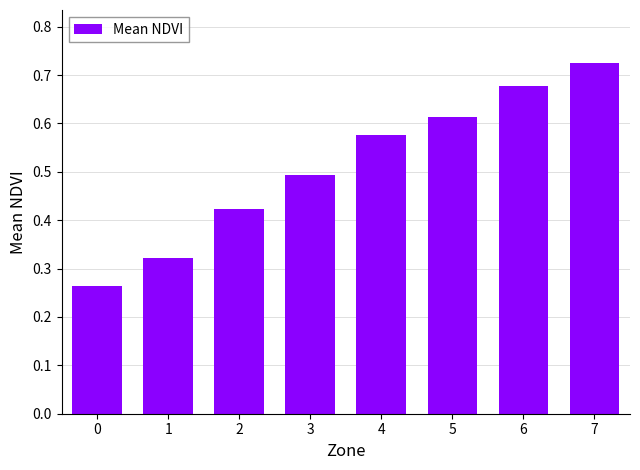

At which category does the chart reach its peak across all series?

7